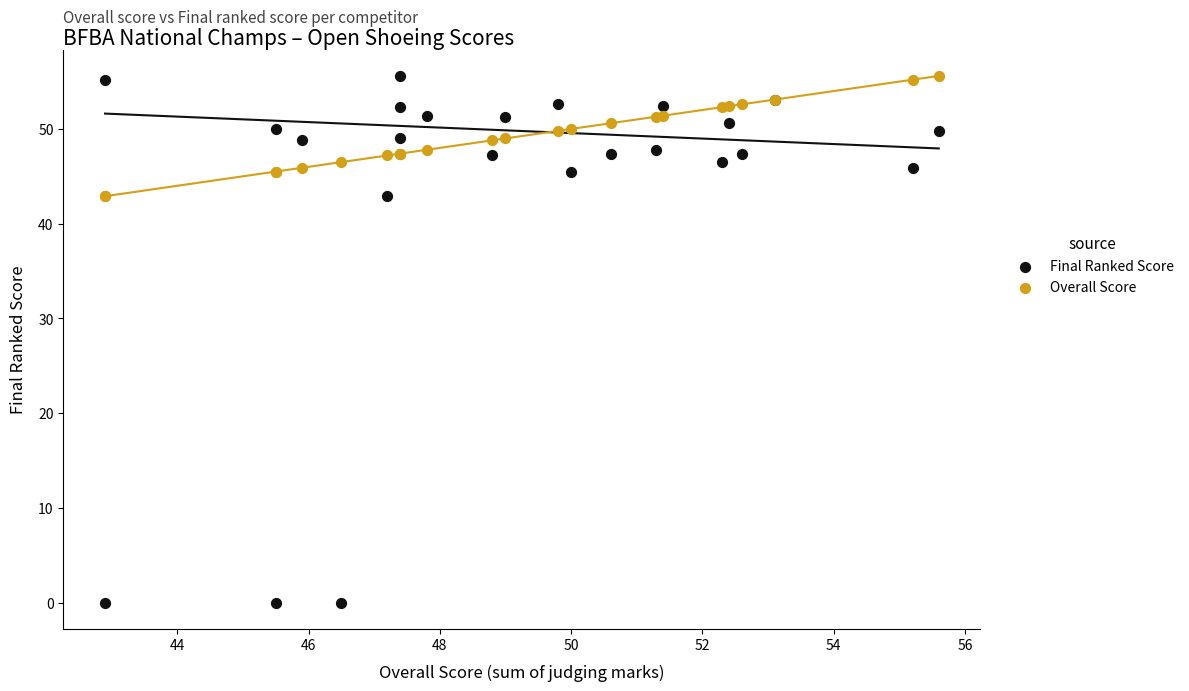

Which series reaches the minimum Y coordinate?

Final Ranked Score